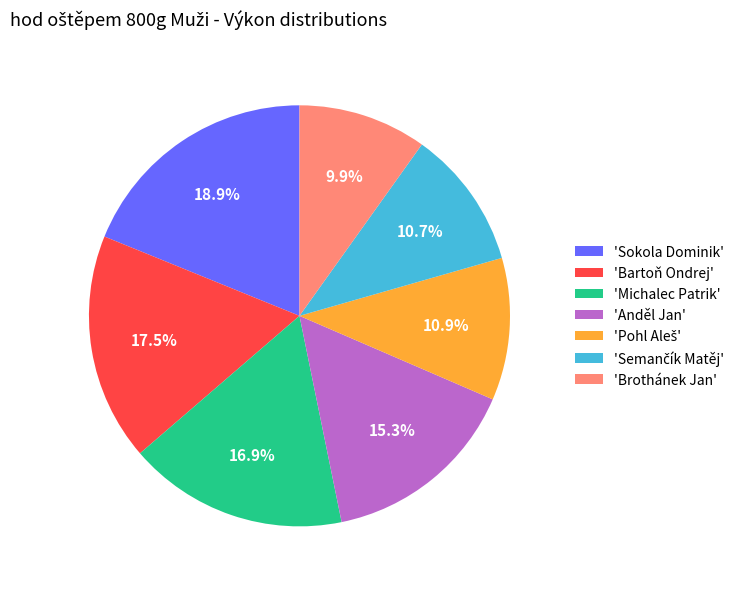

Does 'Bartoň Ondrej' account for over 50% of the chart?

No